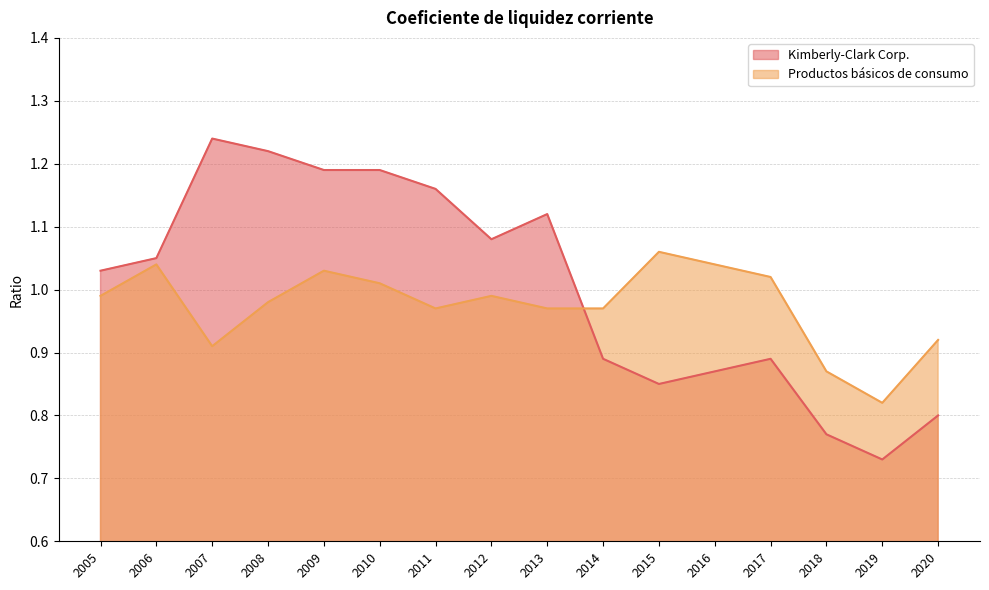

Which series changed the most between 2016 and 2009?

Kimberly-Clark Corp.